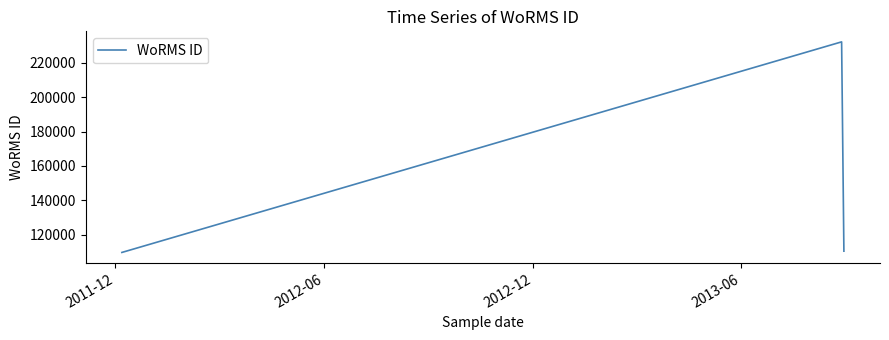

What is the smallest value displayed?

109566